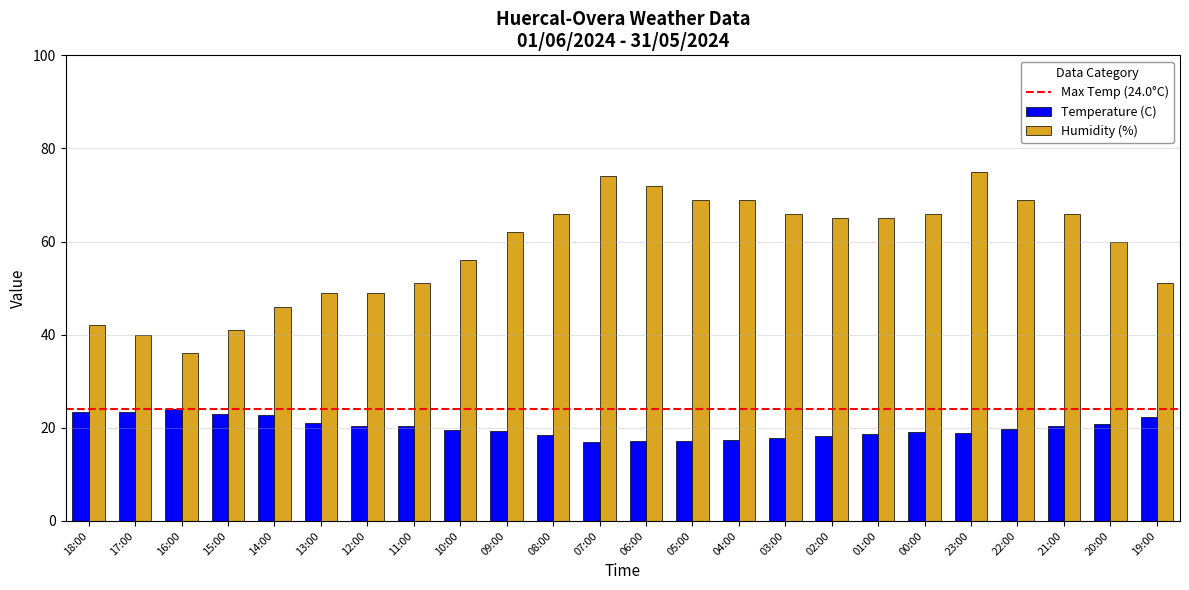

What is the difference between the Humidity (%) values at 13:00 and 02:00?

16.0